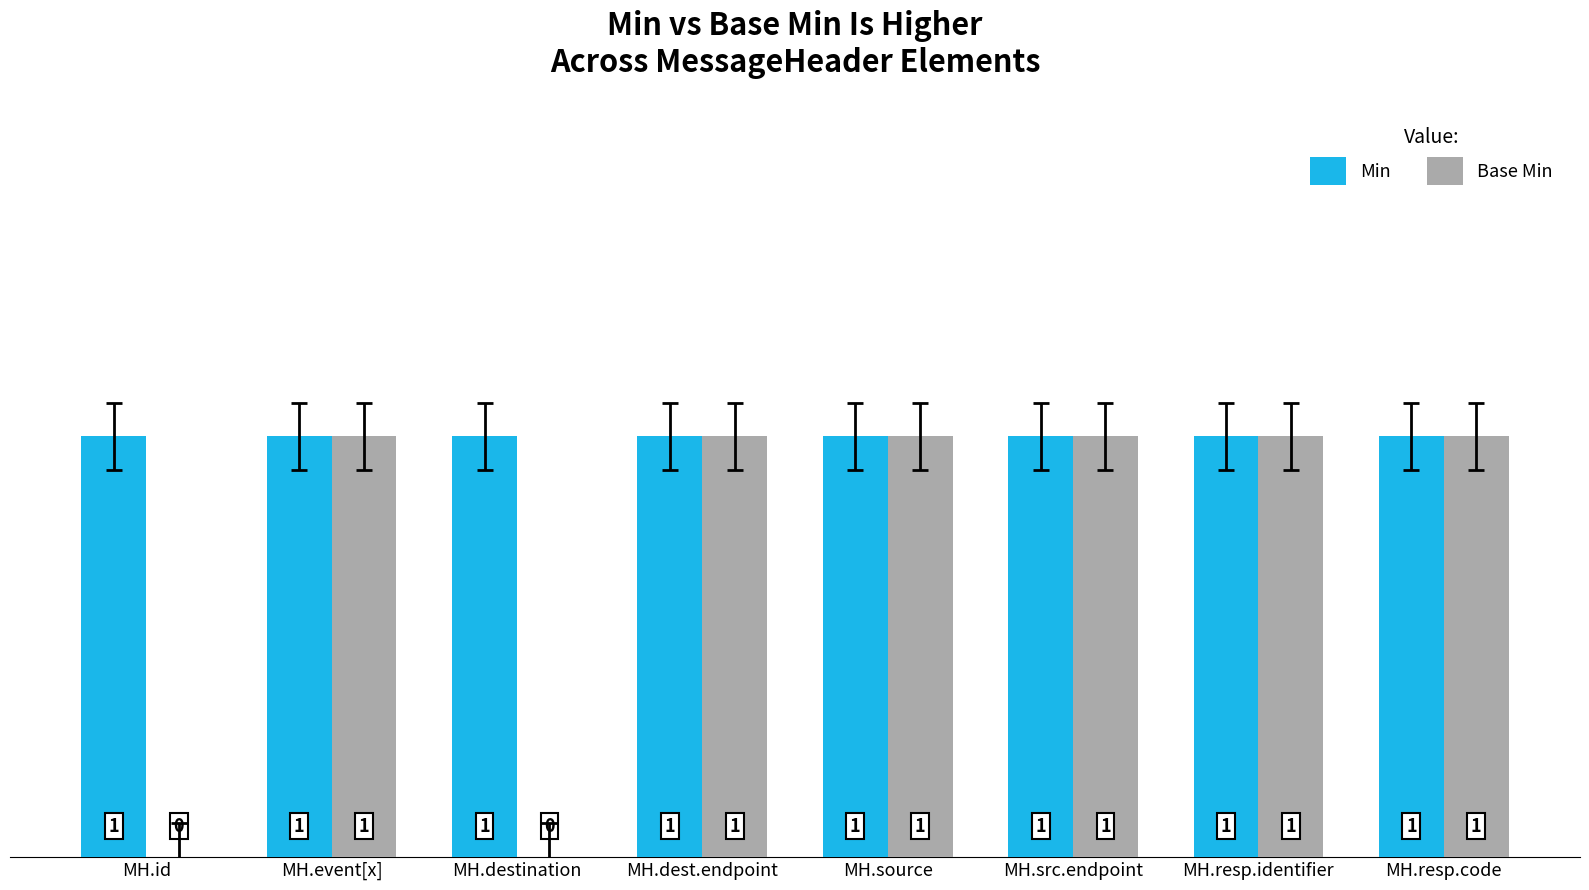

What is the sum of all Base Min values?

6